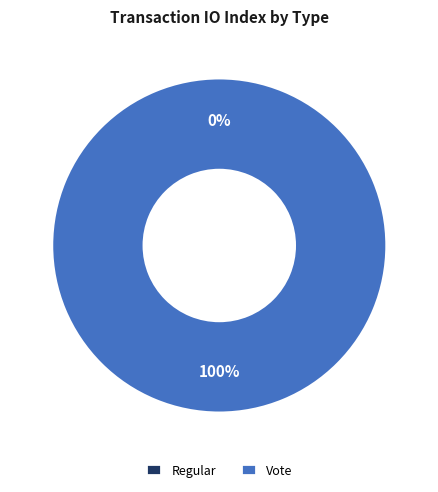

Does any single category account for the majority?

Yes